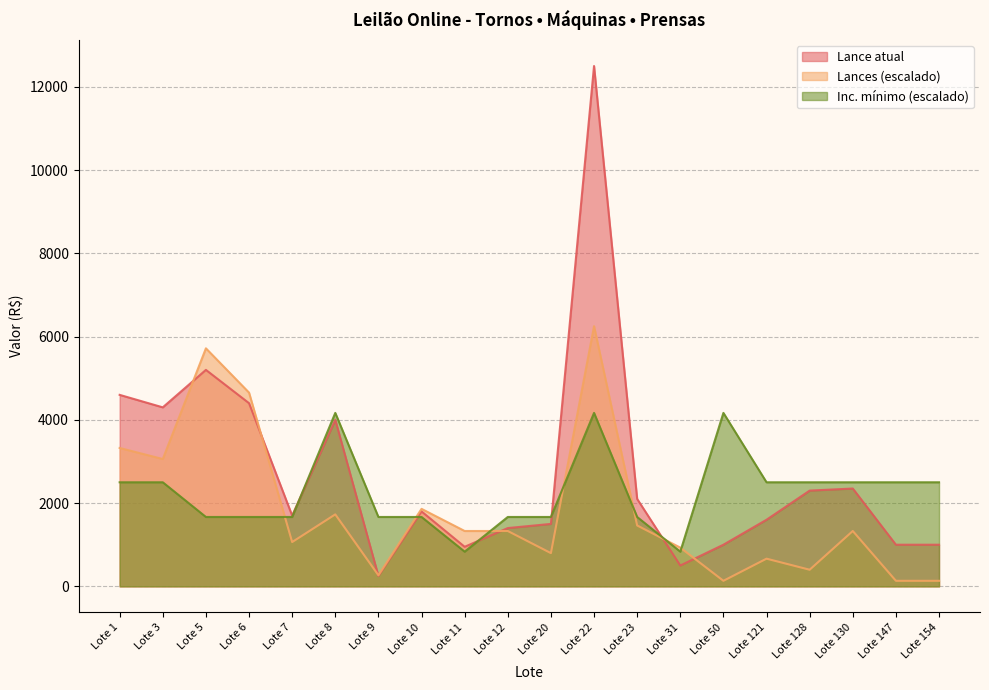

What is the total value across all series at Lote 7?

4430.5